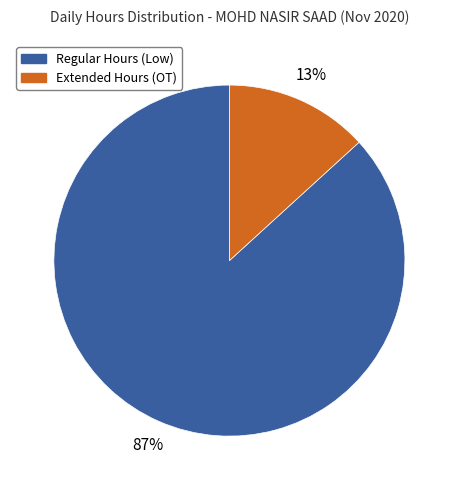

Is it true that Extended Hours (OT) is 26% of the pie?

False